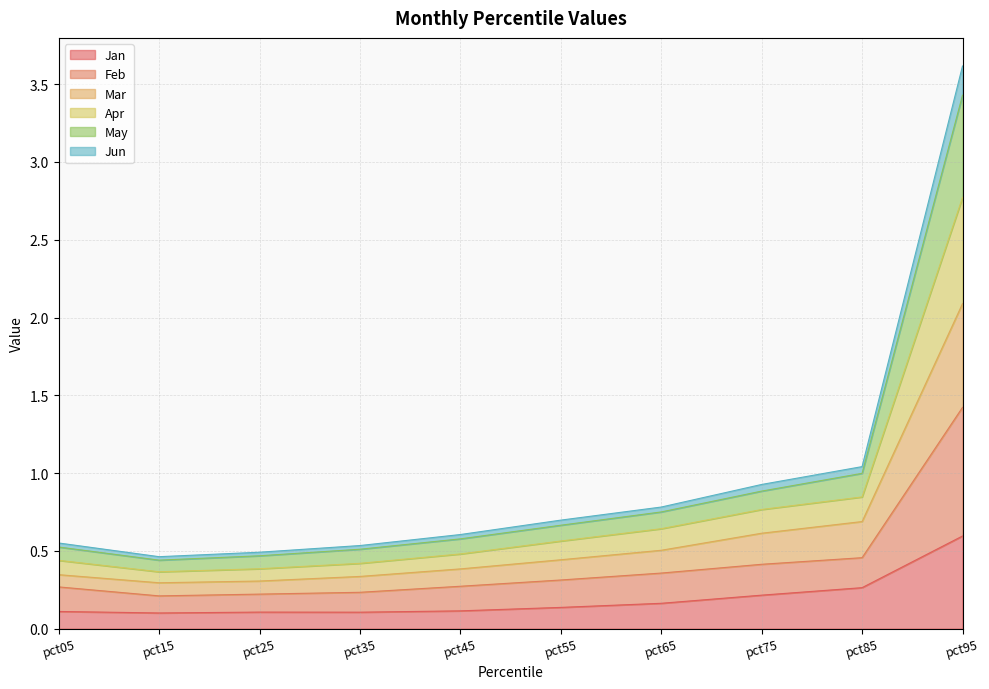

Which category has the highest value in the Jan series?

pct95